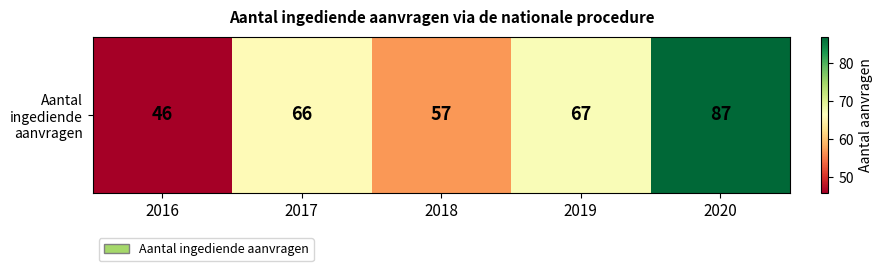

At which category does the chart reach its peak across all series?

2020